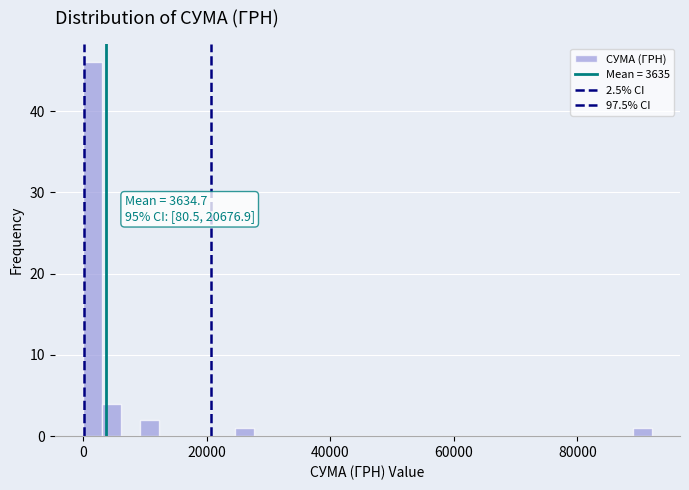

Around what value on the x-axis is the tallest bar? Give the approximate position of its centre, as read against the axis.

2000